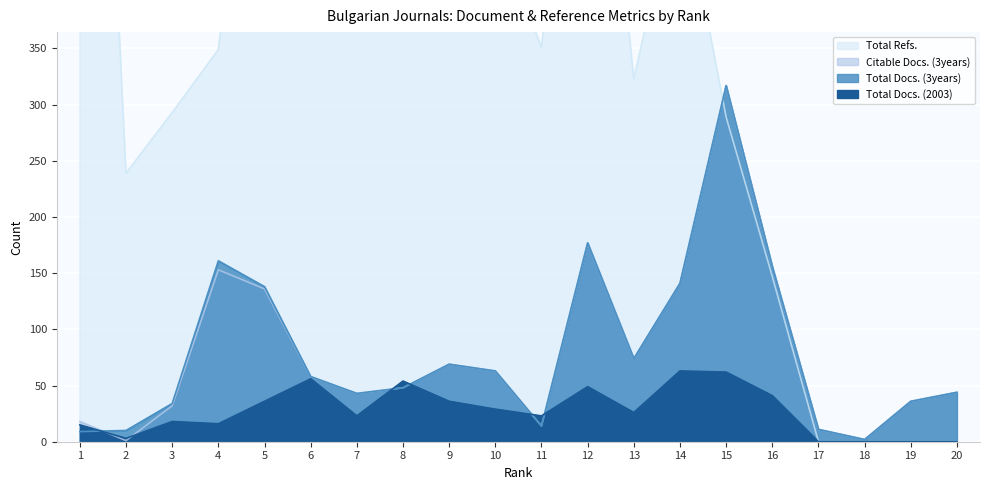

Reading right to left, extract all data points from this chart.

Total Docs. (2003): 20=0	19=0	18=0	17=0	16=41	15=62	14=63	13=26	12=49	11=23	10=29	9=36	8=54	7=23	6=56	5=36	4=16	3=18	2=3	1=15
Total Docs. (3years): 20=44	19=36	18=2	17=11	16=156	15=317	14=141	13=74	12=177	11=14	10=63	9=69	8=48	7=43	6=58	5=138	4=161	3=34	2=10	1=9
Citable Docs. (3years): 20=44	19=36	18=2	17=11	16=156	15=317	14=141	13=74	12=177	11=14	10=63	9=69	8=48	7=43	6=58	5=136	4=153	3=32	2=1	1=18
Total Refs.: 20=0	19=0	18=0	17=0	16=147	15=289	14=504	13=323	12=737	11=351	10=462	9=595	8=990	7=426	6=1064	5=696	4=349	3=293	2=239	1=1105